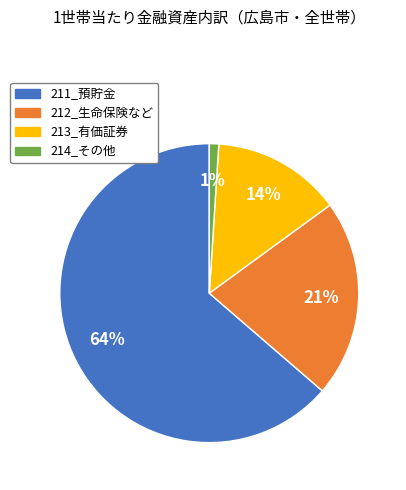

What percentage is the 213_有価証券 slice, to the nearest percent?

14%